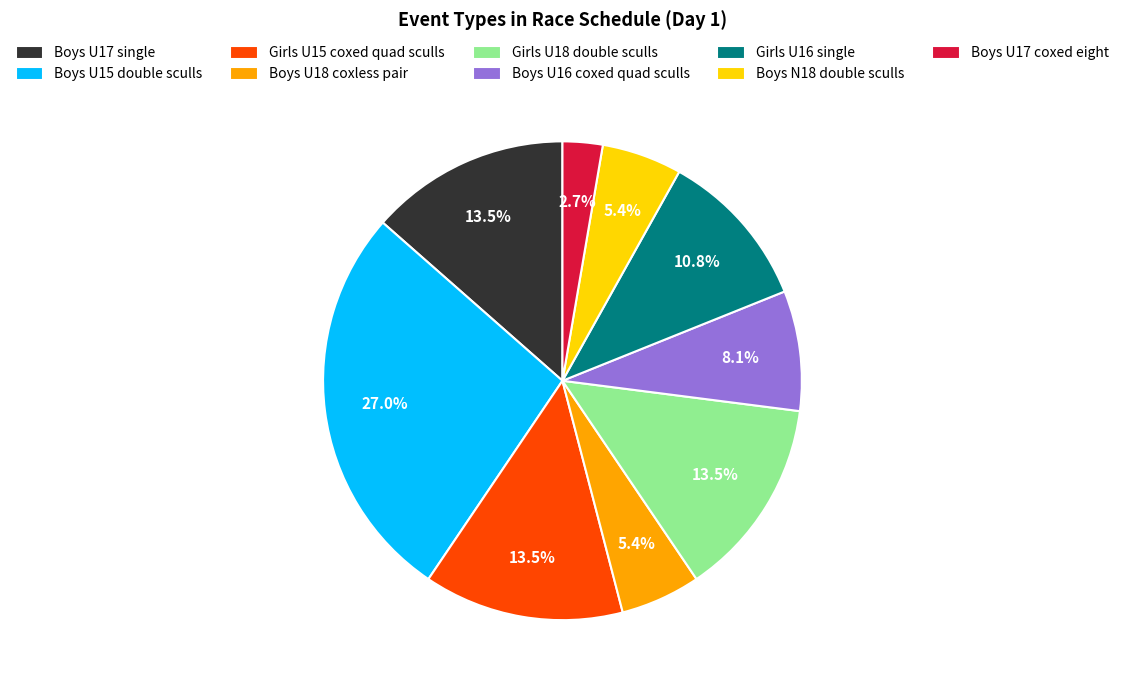

Is it true that Boys U15 double sculls is 27% of the pie?

True